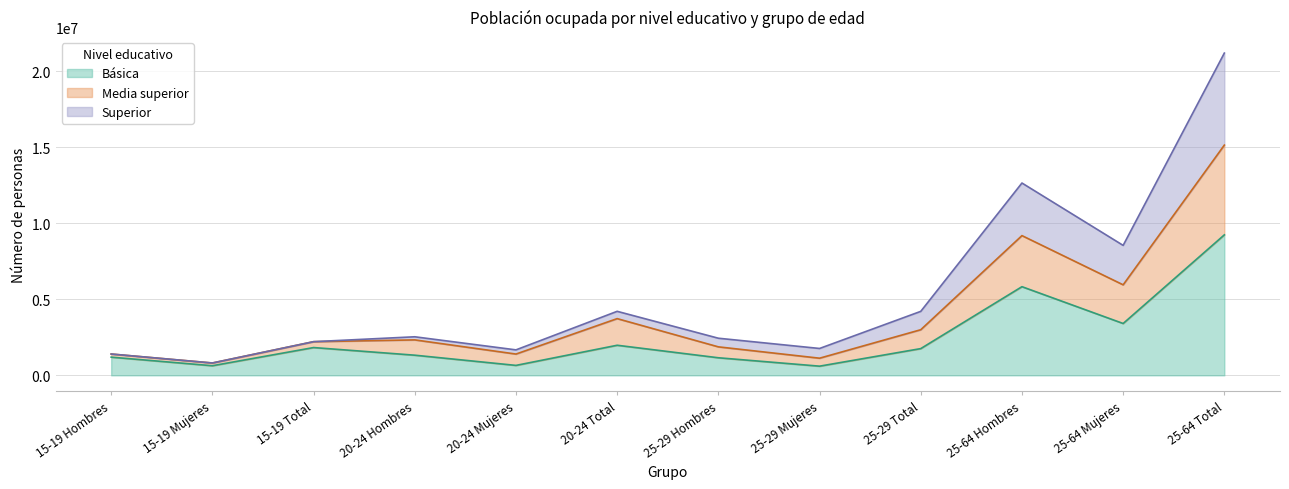

The value of Básica at 25-64 Mujeres is 3407235. True or false?

True